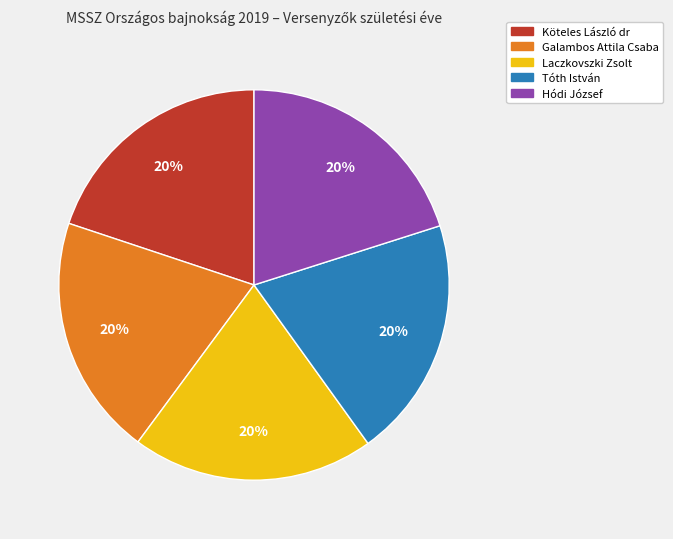

Does Tóth István account for over 50% of the chart?

No